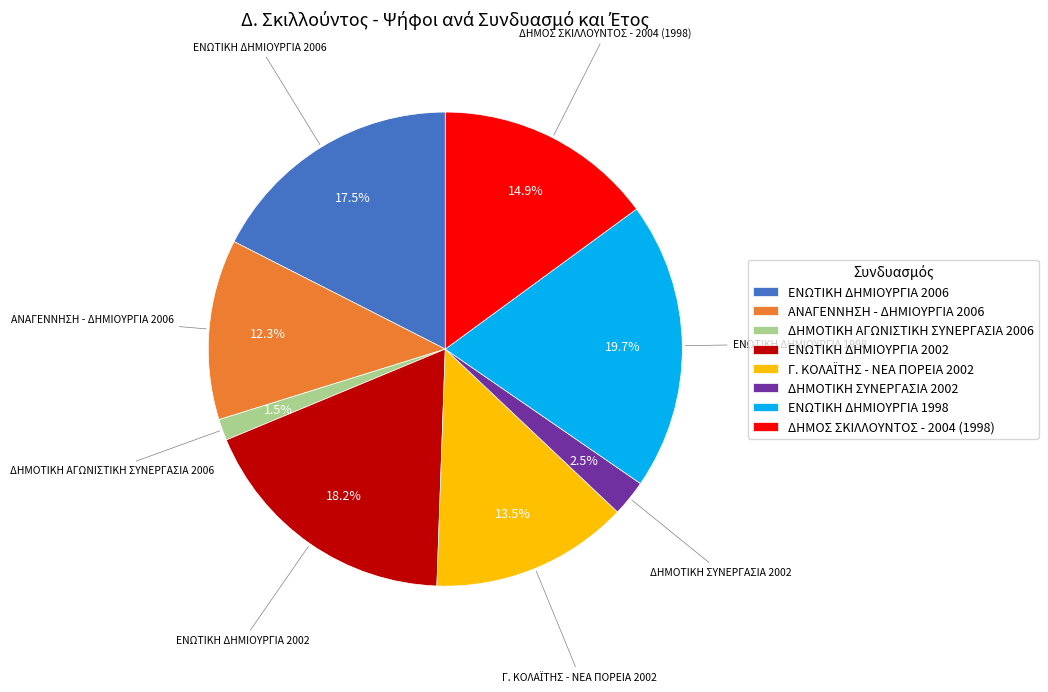

Between ΕΝΩΤΙΚΗ ΔΗΜΙΟΥΡΓΙΑ 2006 and ΕΝΩΤΙΚΗ ΔΗΜΙΟΥΡΓΙΑ 2002, which is larger?

ΕΝΩΤΙΚΗ ΔΗΜΙΟΥΡΓΙΑ 2002